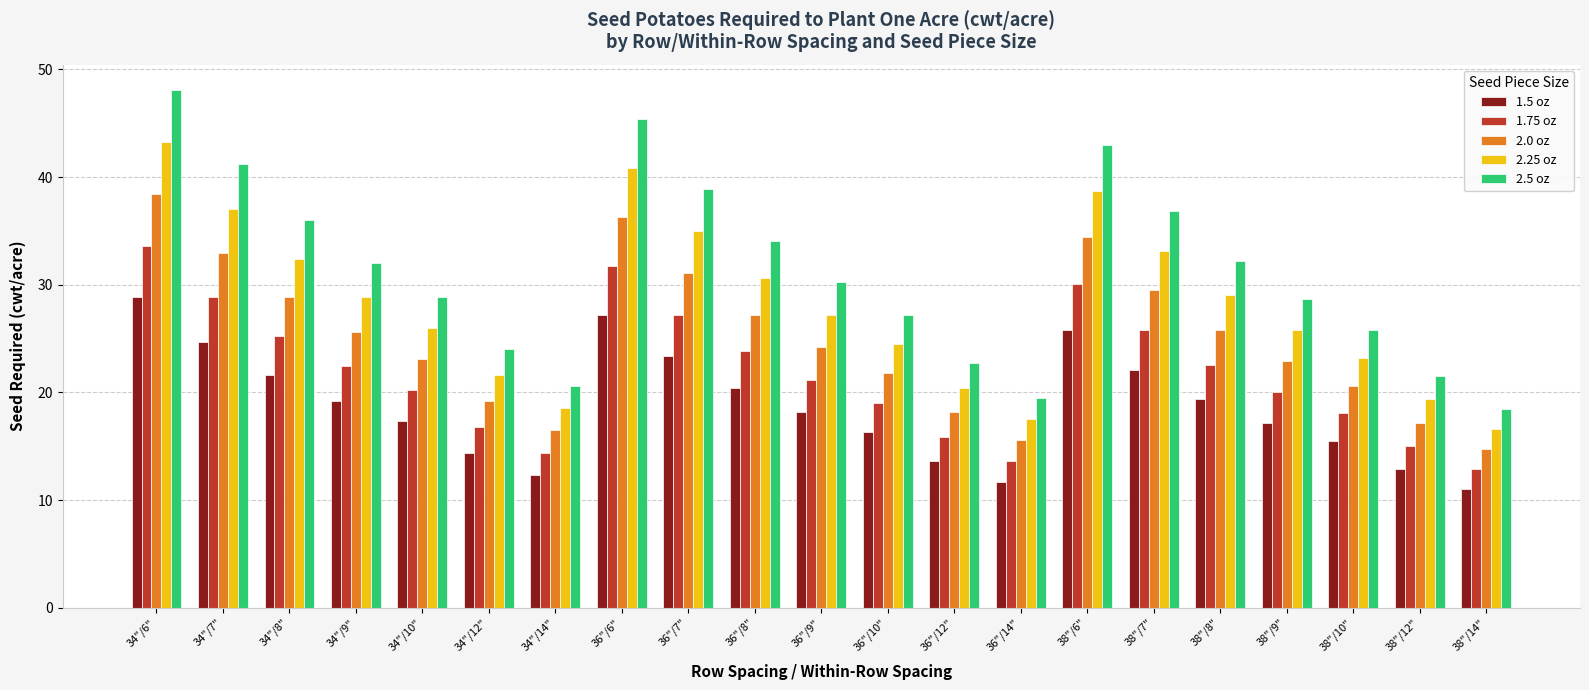

Are the bars grouped side by side (vs. stacked)?

Yes